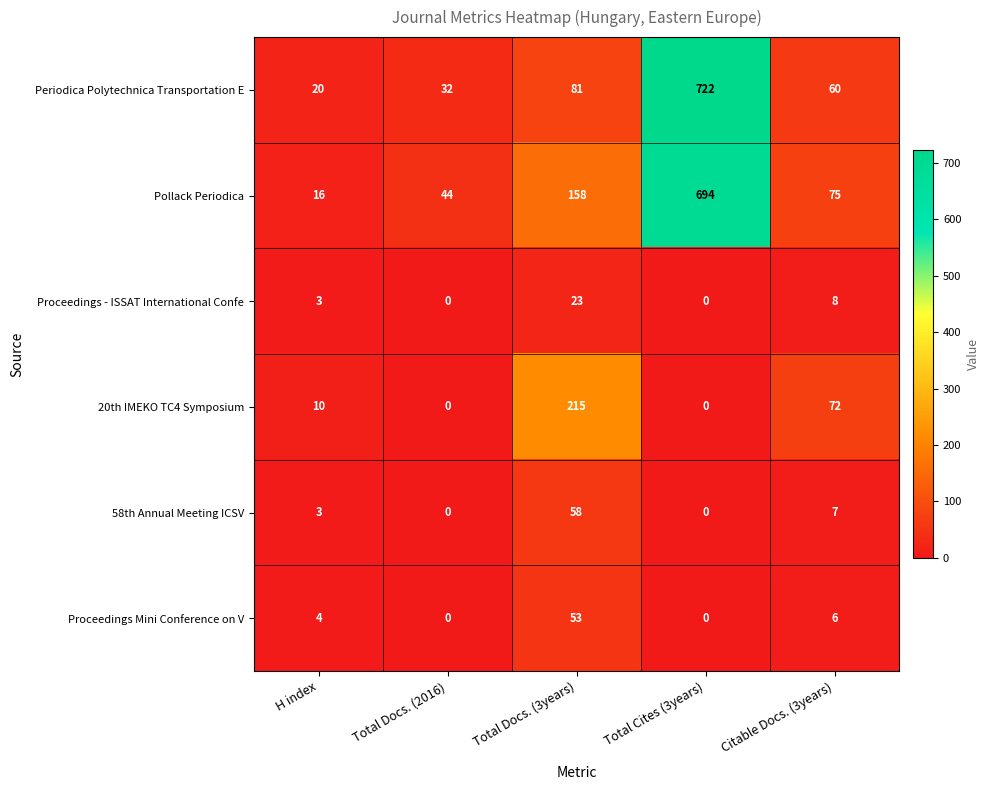

Reading left to right, list all the values displayed in this chart.

Periodica Polytechnica Transportation E: H index=20	Total Docs. (2016)=32	Total Docs. (3years)=81	Total Cites (3years)=722	Citable Docs. (3years)=60
Pollack Periodica: H index=16	Total Docs. (2016)=44	Total Docs. (3years)=158	Total Cites (3years)=694	Citable Docs. (3years)=75
Proceedings - ISSAT International Confe: H index=3	Total Docs. (2016)=0	Total Docs. (3years)=23	Total Cites (3years)=0	Citable Docs. (3years)=8
20th IMEKO TC4 Symposium: H index=10	Total Docs. (2016)=0	Total Docs. (3years)=215	Total Cites (3years)=0	Citable Docs. (3years)=72
58th Annual Meeting ICSV: H index=3	Total Docs. (2016)=0	Total Docs. (3years)=58	Total Cites (3years)=0	Citable Docs. (3years)=7
Proceedings Mini Conference on V: H index=4	Total Docs. (2016)=0	Total Docs. (3years)=53	Total Cites (3years)=0	Citable Docs. (3years)=6